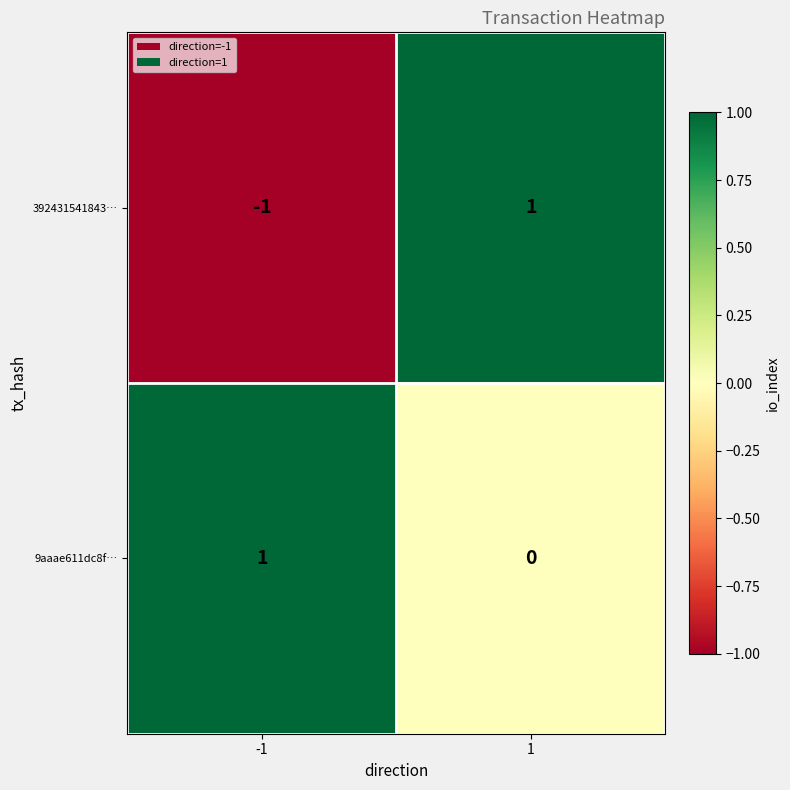

The value of 9aaae611dc8f… at 1 is 0. True or false?

True